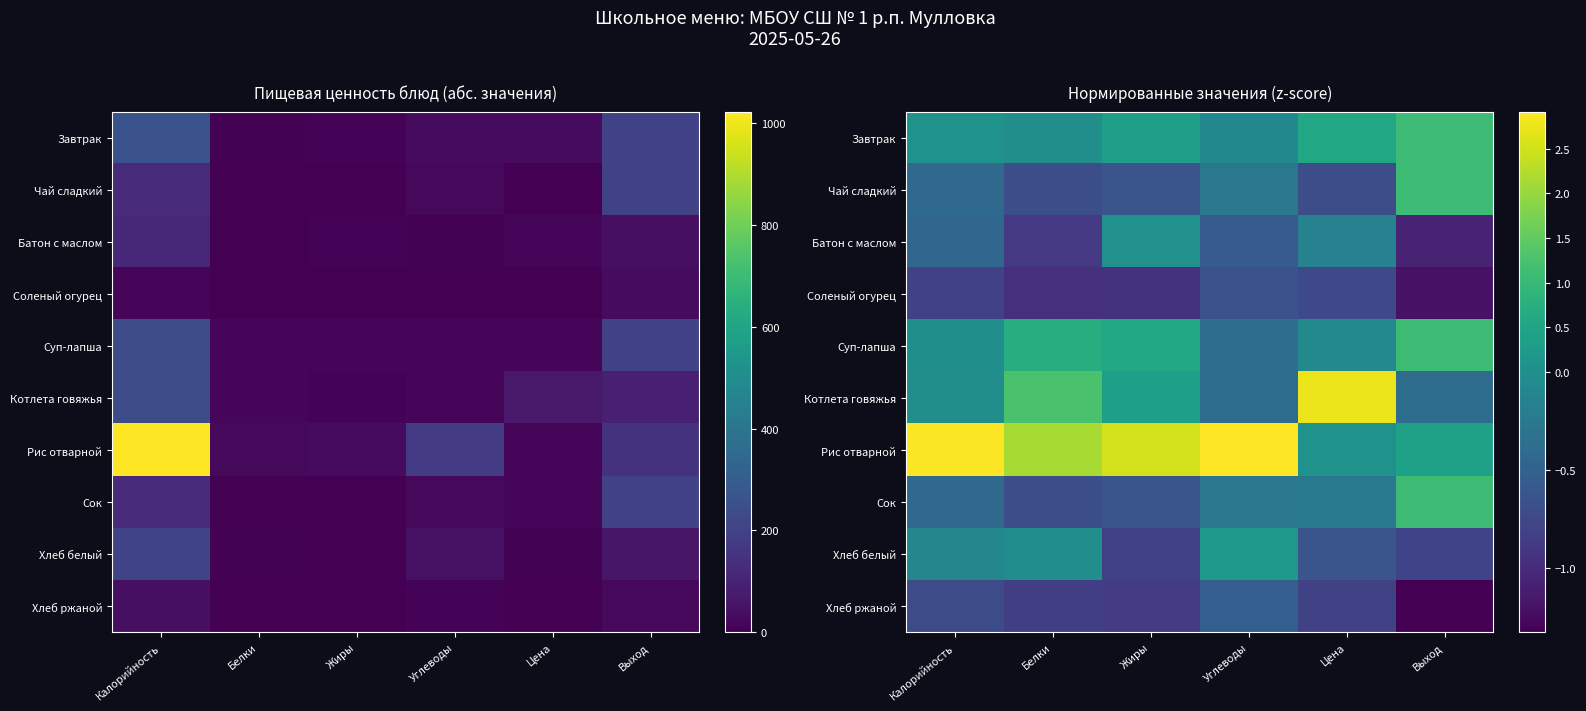

Read the Рис отварной value at Углеводы.

2.9